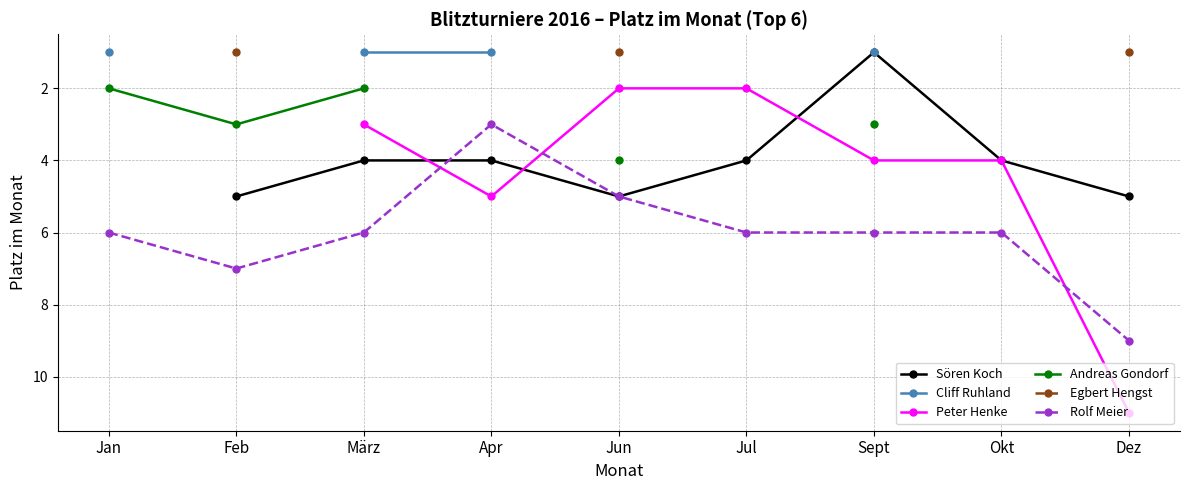

How many distinct data groups are displayed?

6